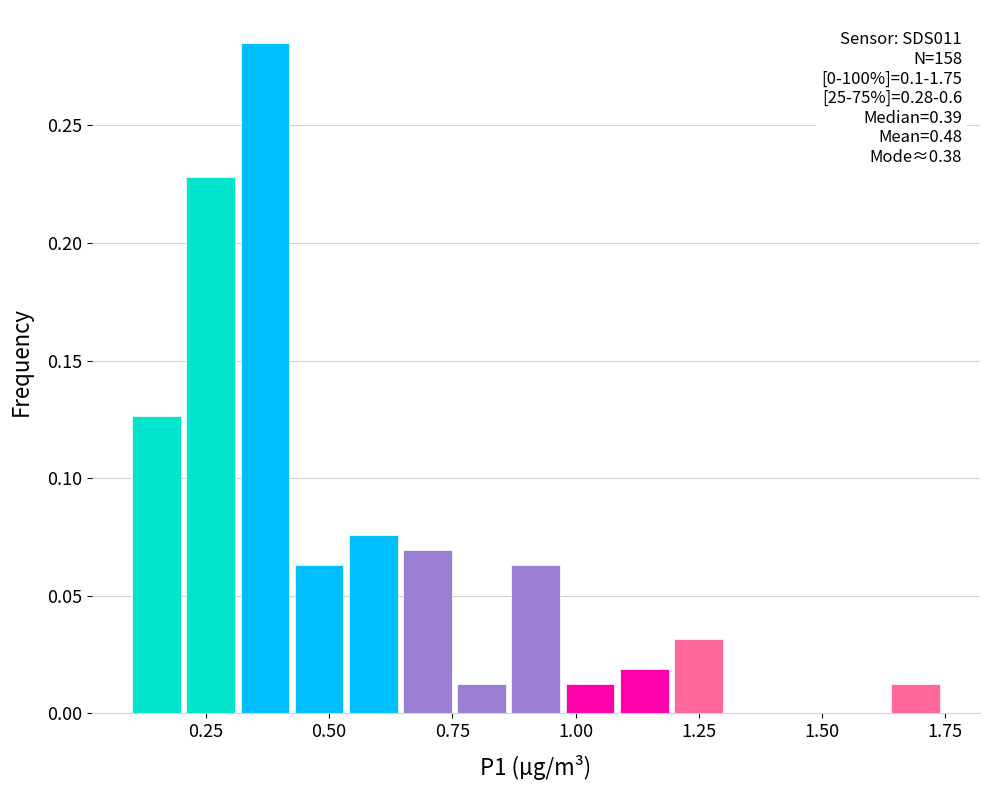

Around what value on the x-axis is the tallest bar? Give the approximate position of its centre, as read against the axis.

0.35